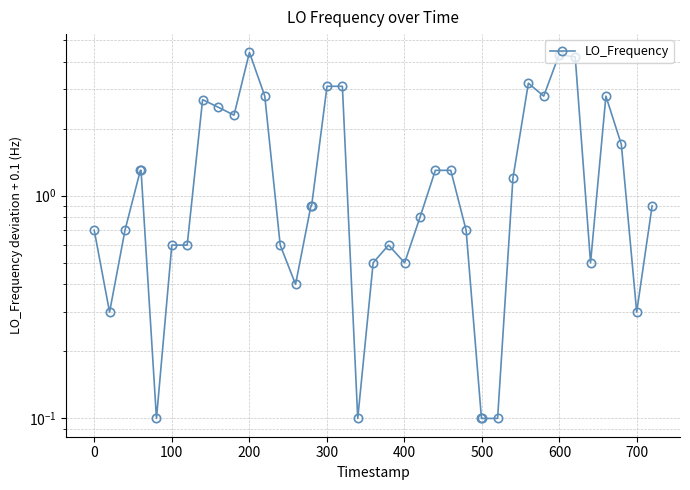

How many interior local peaks (higher than both neighbors) does the data have?

6